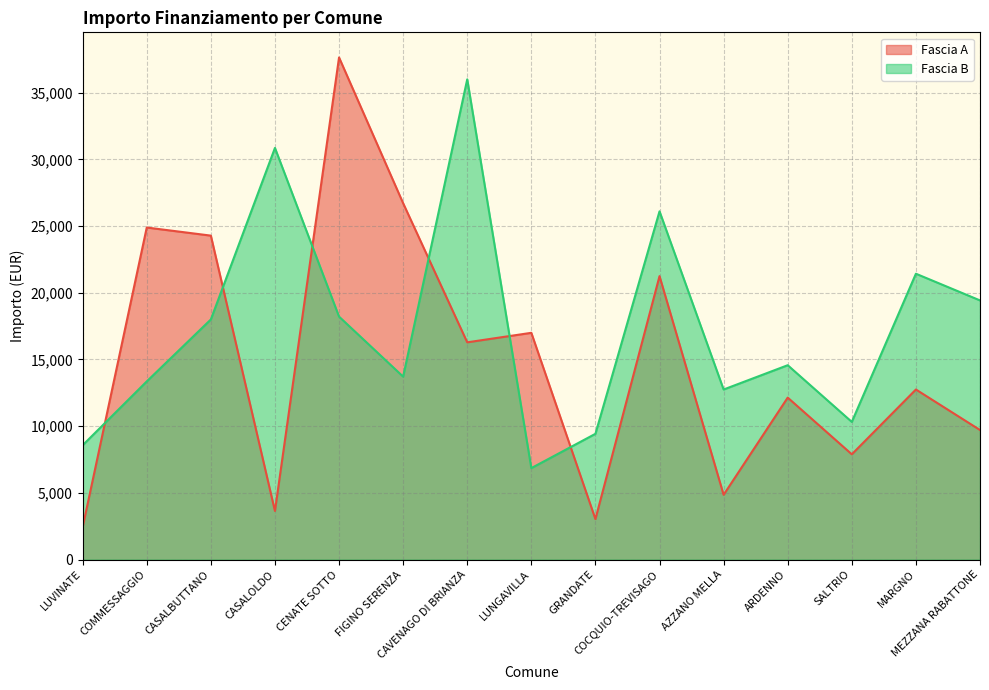

How many interior local valleys does the Fascia A series have?

5